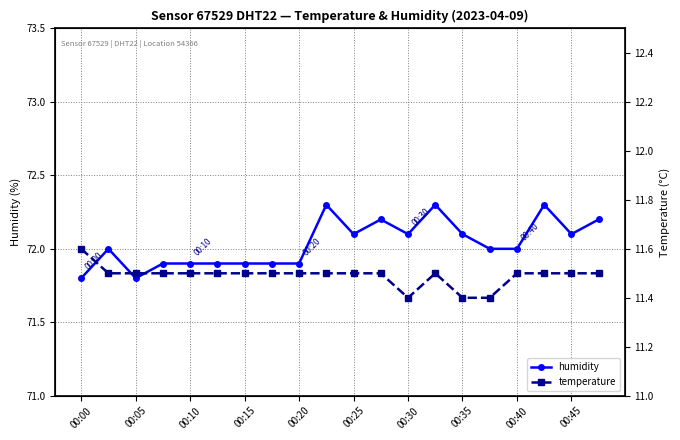

In temperature, how many points are higher than both neighbors (excluding endpoints)?

1